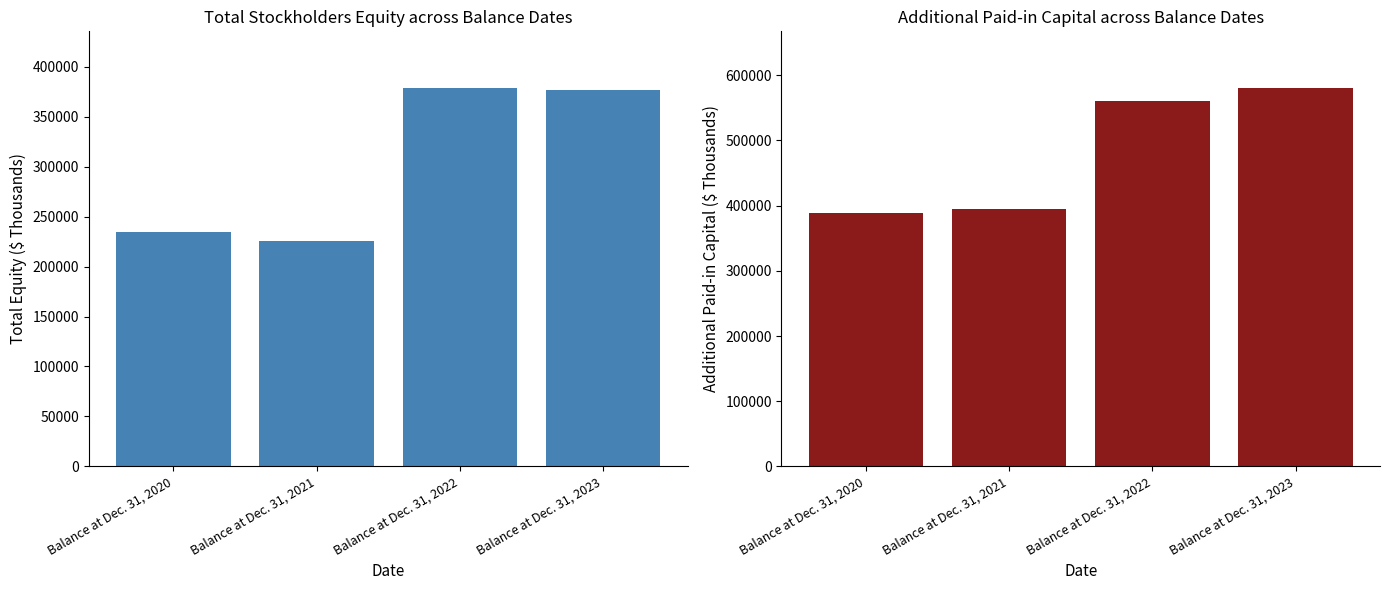

Rank the series by their average value, from highest to lowest.

Additional Paid-in Capital, Total